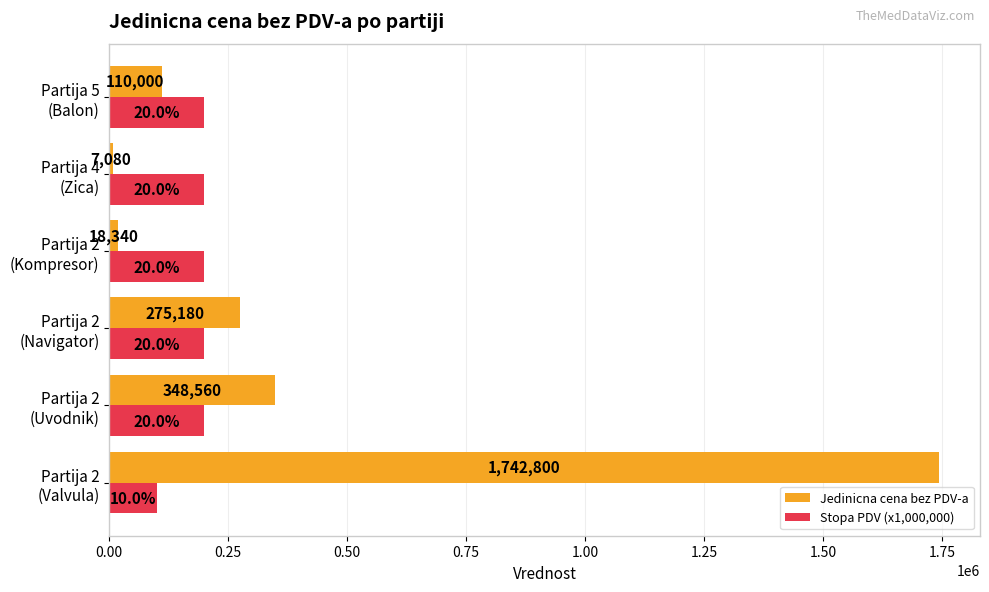

What is the sum of all Stopa PDV (x1,000,000) values?

1100000